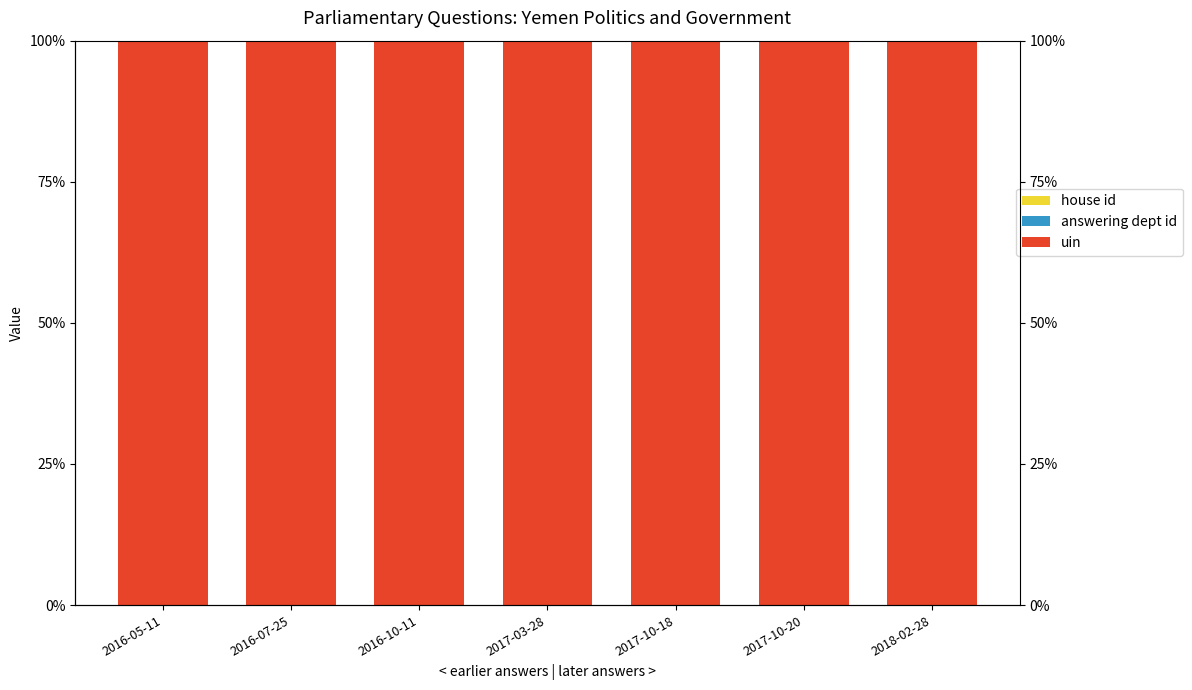

What are all the series names shown in the legend?

house id, answering dept id, uin